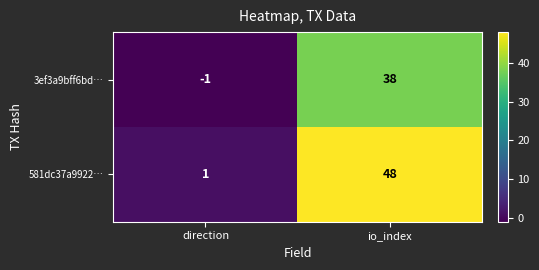

At io_index, list the series in order from smallest to largest.

3ef3a9bff6bd…, 581dc37a9922…